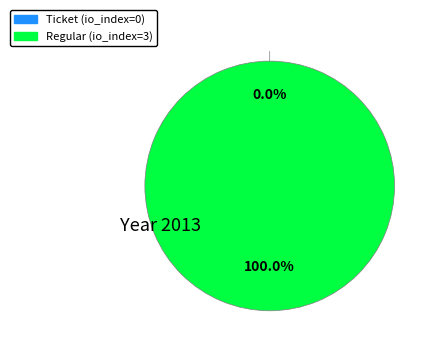

Does Regular (io_index=3) represent more than half of the total?

Yes